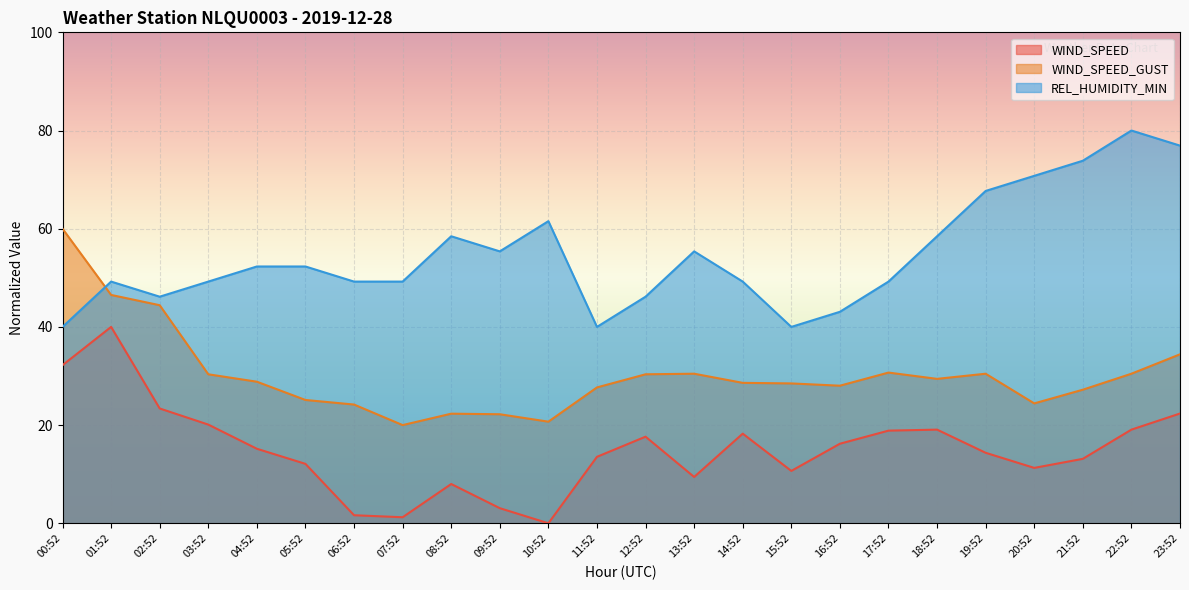

Is the value of WIND_SPEED_GUST at 21:52 greater than the value of WIND_SPEED at 04:52?

Yes